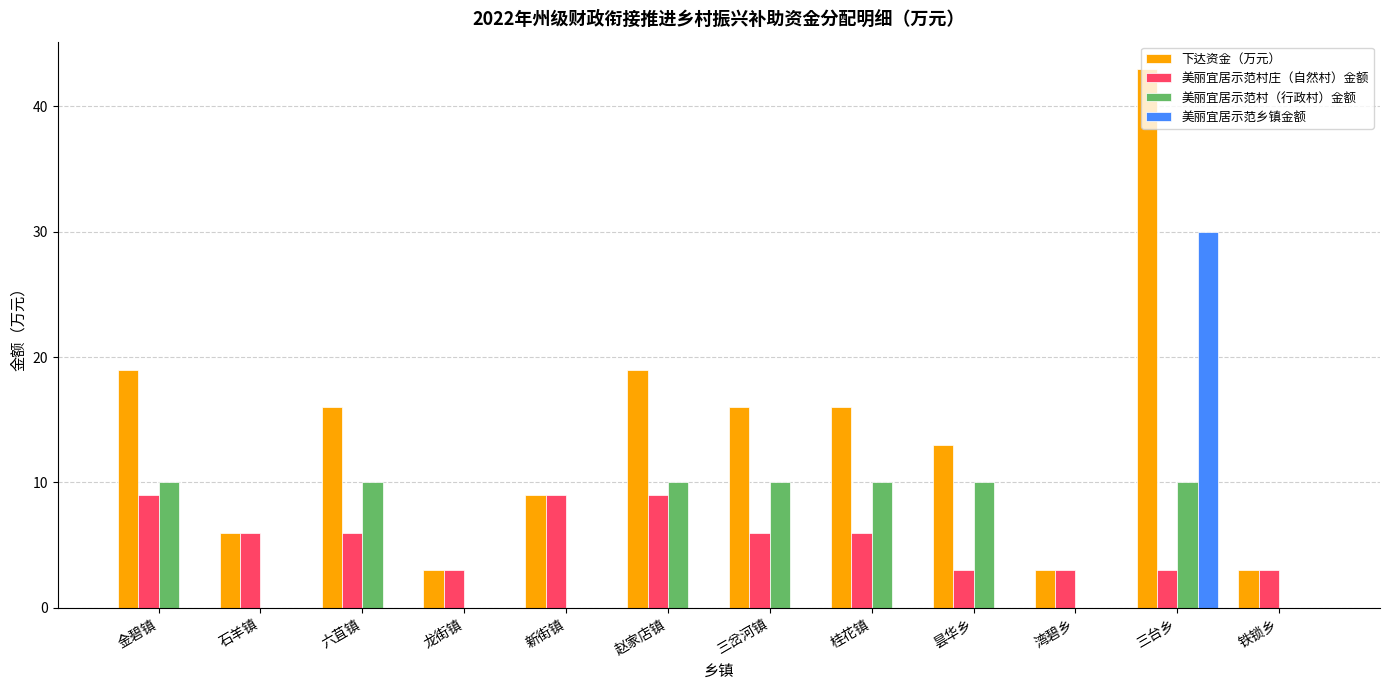

How many groups of bars are there?

12